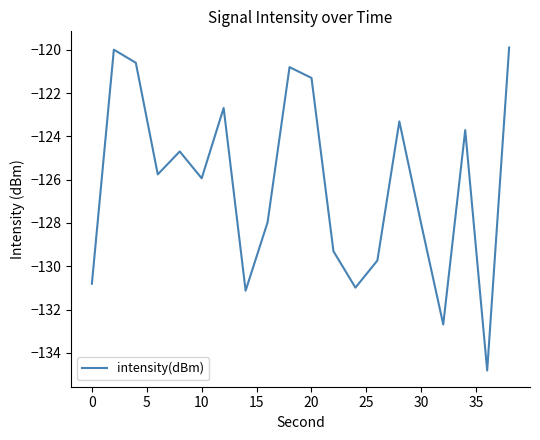

What is the difference between the maximum and minimum values?

14.9